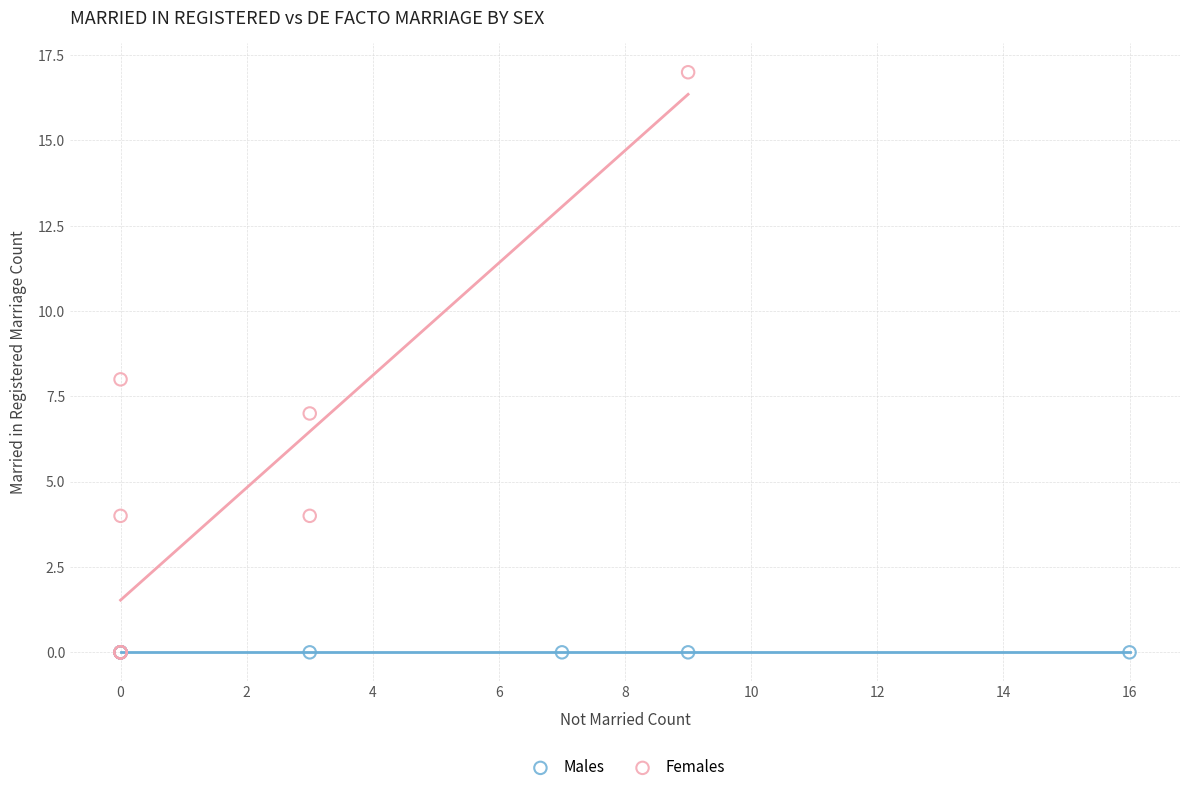

Which series reaches the maximum Y coordinate?

Females